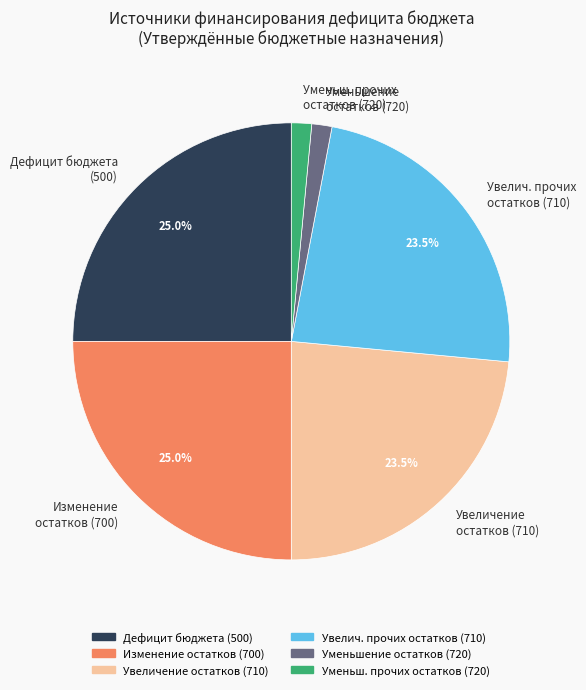

Does Уменьш. прочих остатков (720) account for over 50% of the chart?

No